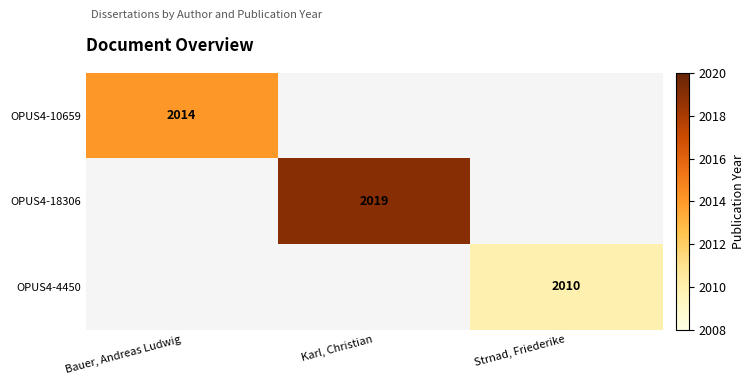

True or false: OPUS4-18306 has a value of 915.0 at Karl, Christian.

False